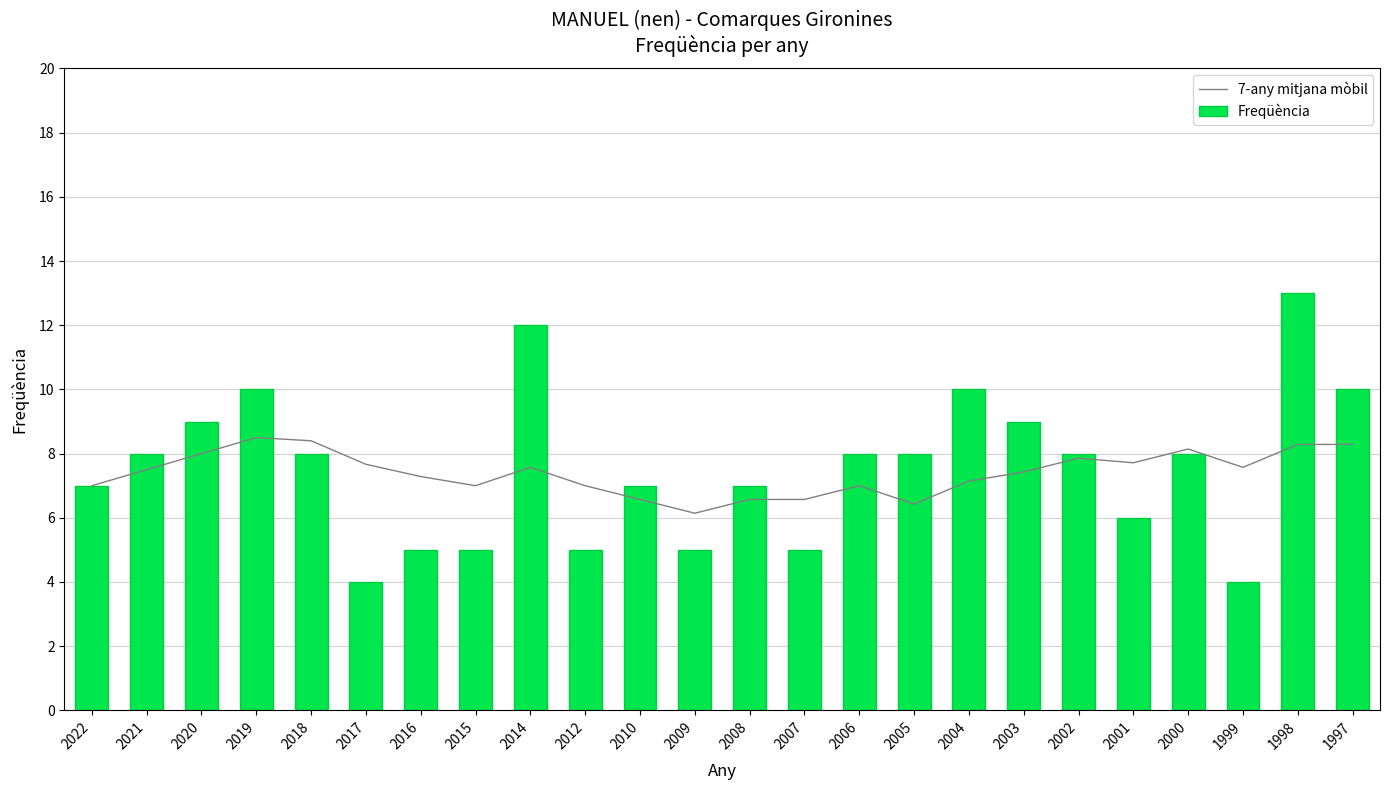

What is the value of the 7-any mitjana mòbil bar at the 5th from the left?

8.4